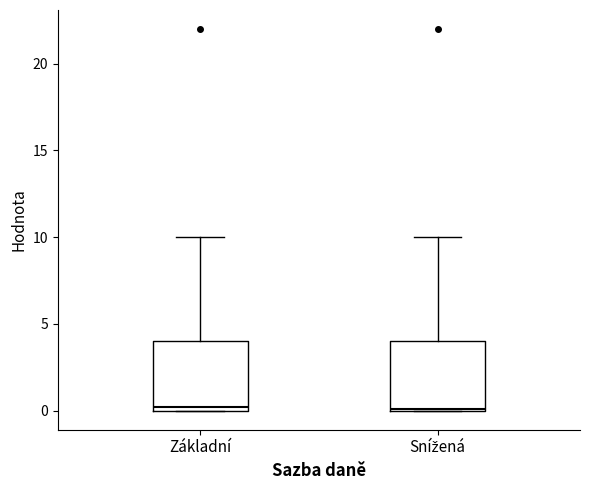

Reading left to right, transcribe this box plot: for each box, give where its median line is, the range the box spans, and where its two whiskers end, as read against the y-axis. The values are not printed on the chart, so give them approximately, as read against the axis.

Základní: median 0 (just above the box's lower edge), box 0 to 4, whiskers 0 to 10
Snížená: median 0, box 0 to 4, whiskers 0 to 10